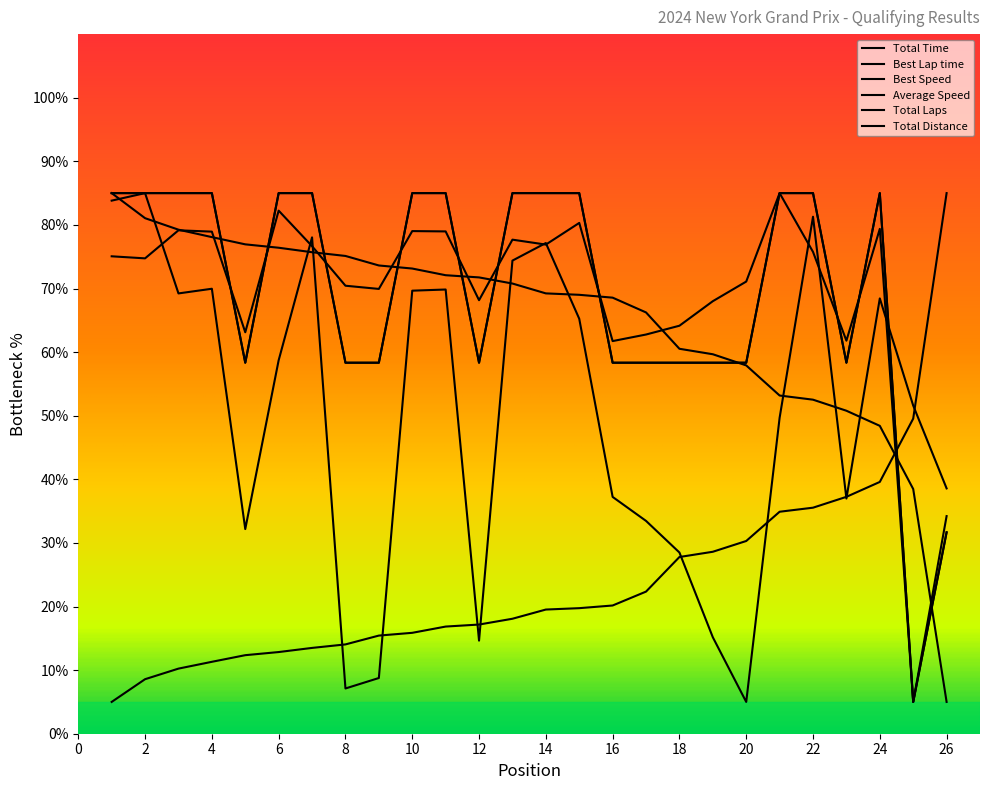

At which category does Total Time reach its first local peak?

2